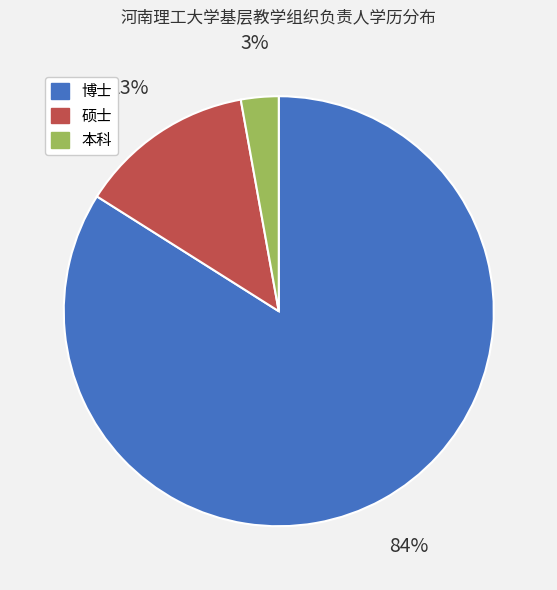

How many slices are in this pie chart?

3